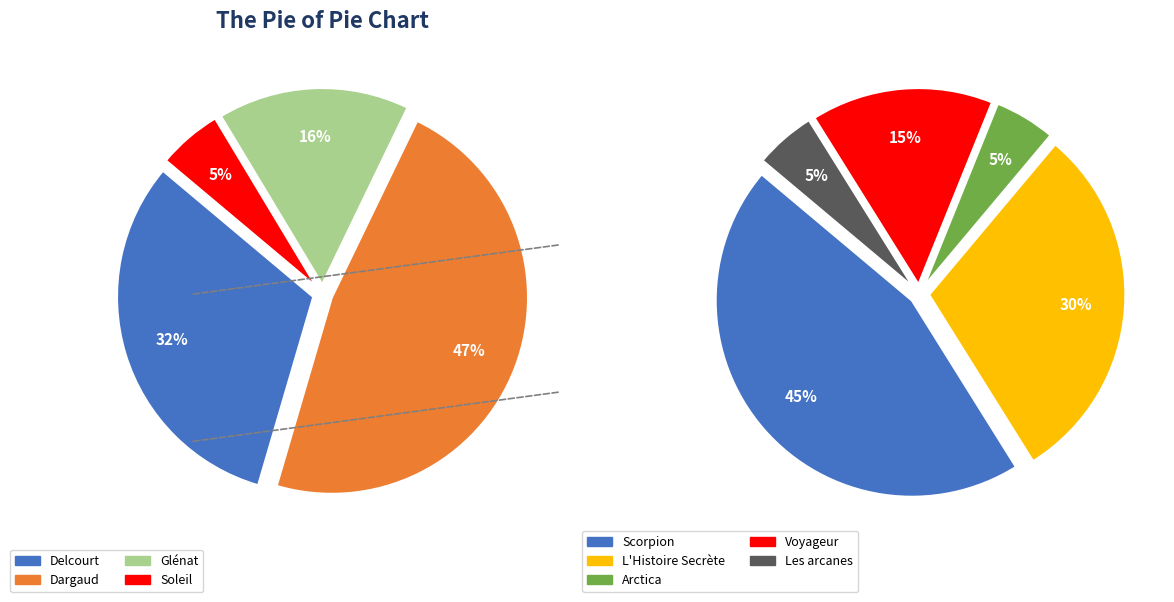

To the nearest percent, what is the average slice percentage?

25%